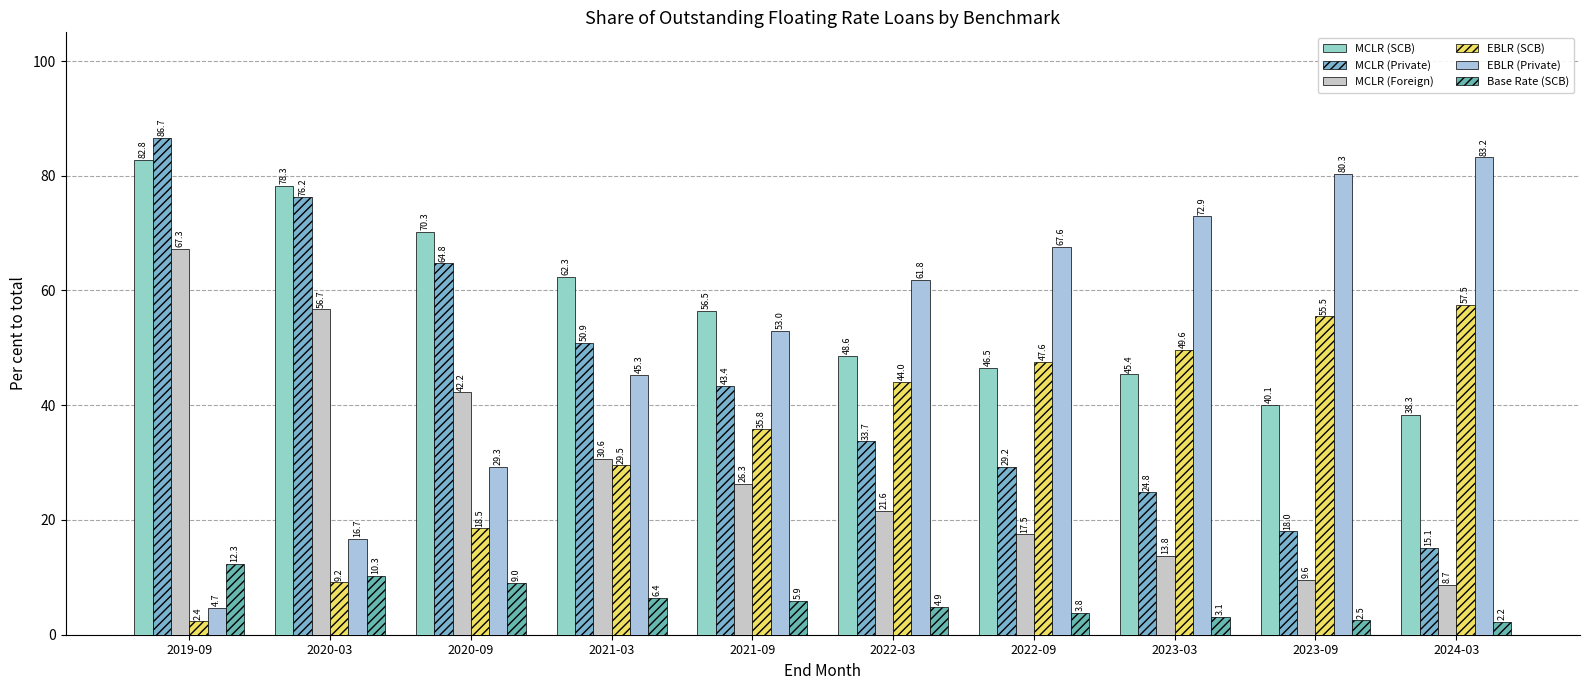

Where does the MCLR (Private) series first go above 43?

2019-09